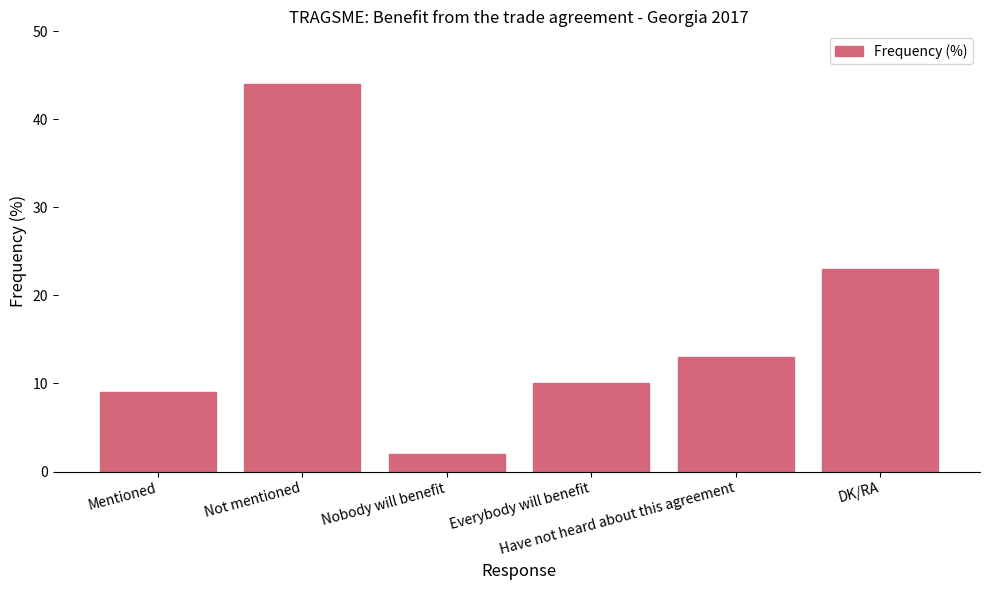

What is the change in value from Everybody will benefit to DK/RA?

+13